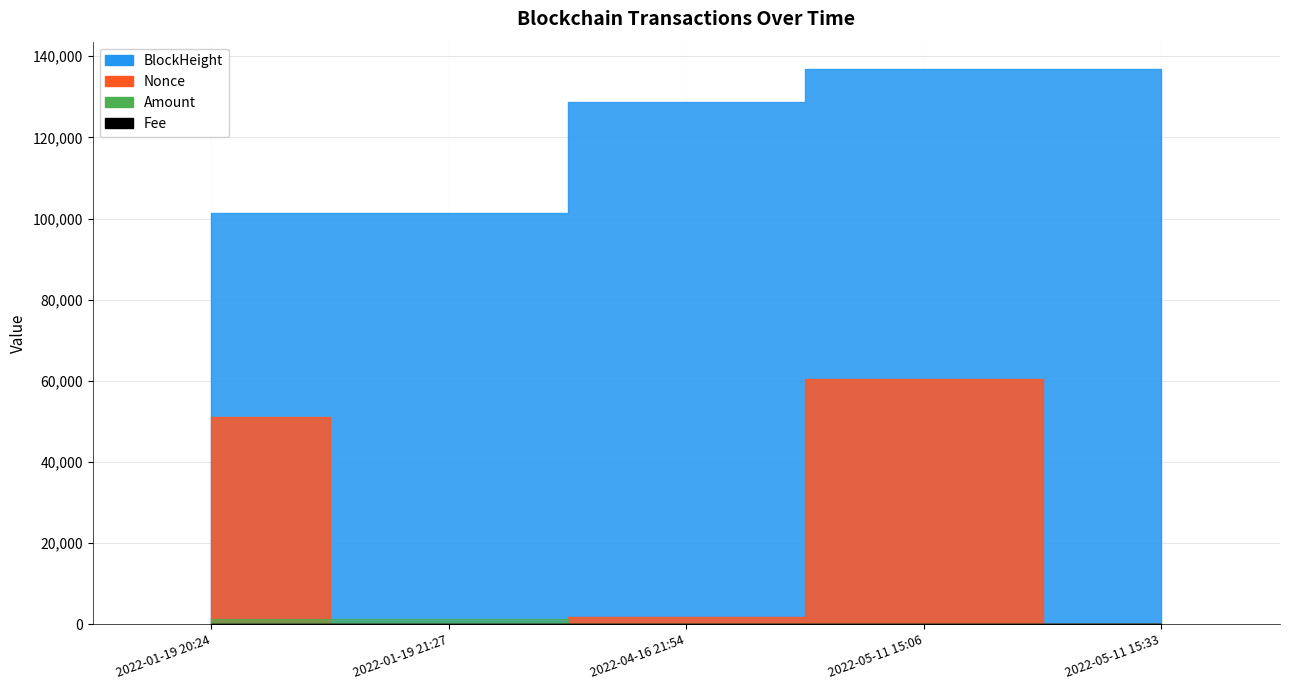

What is the label of the 5th point from the left?

2022-05-11 15:33